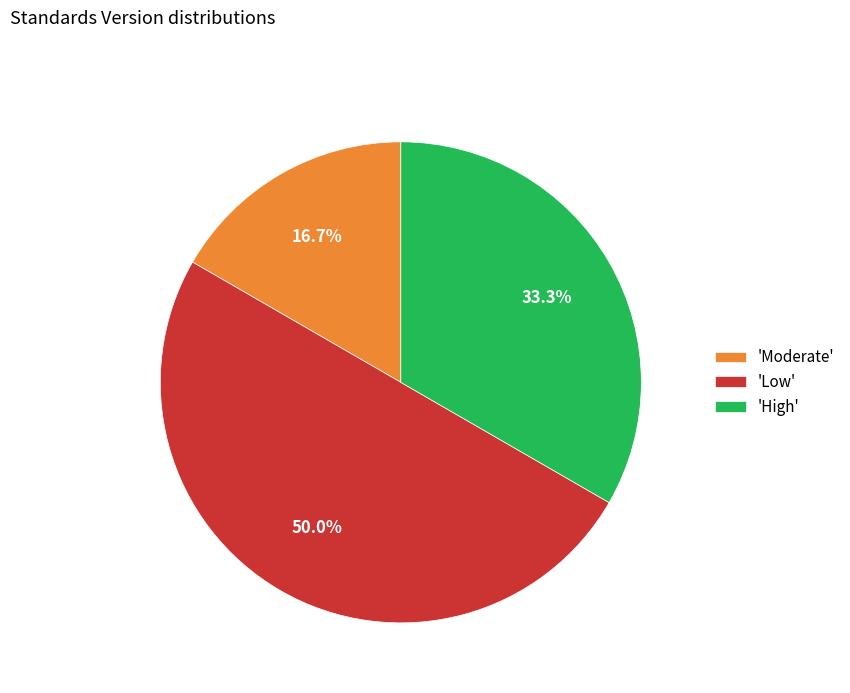

Is 'Moderate' the majority of the pie?

No